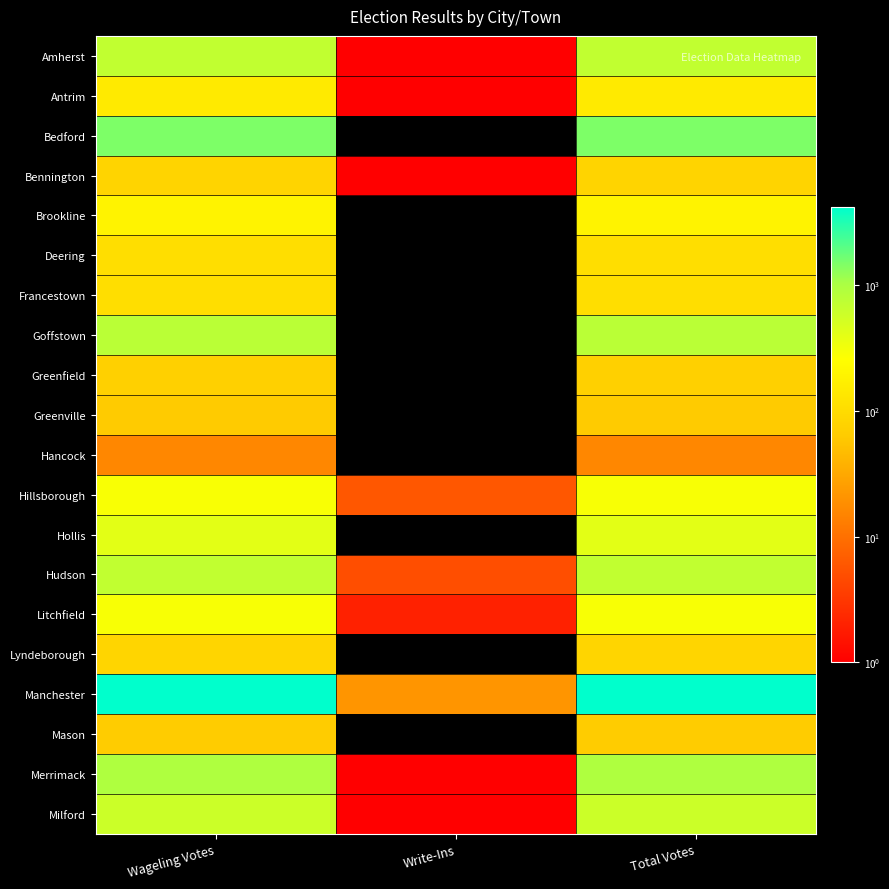

How many distinct data groups are displayed?

20